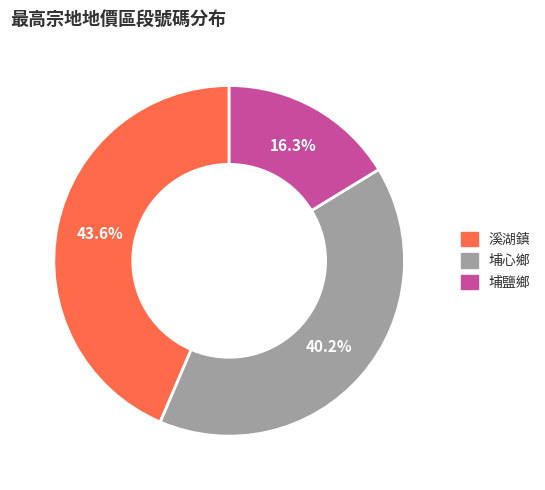

What is the total percentage of 埔心鄉 and 埔鹽鄉?

56.4%